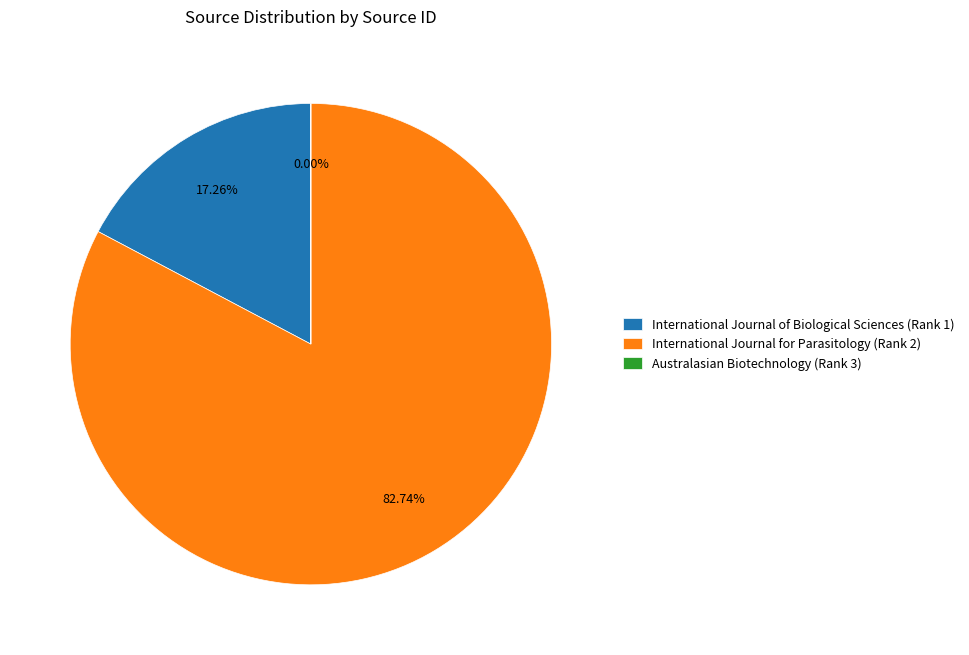

Which has a higher value, International Journal for Parasitology (Rank 2) or International Journal of Biological Sciences (Rank 1)?

International Journal for Parasitology (Rank 2)